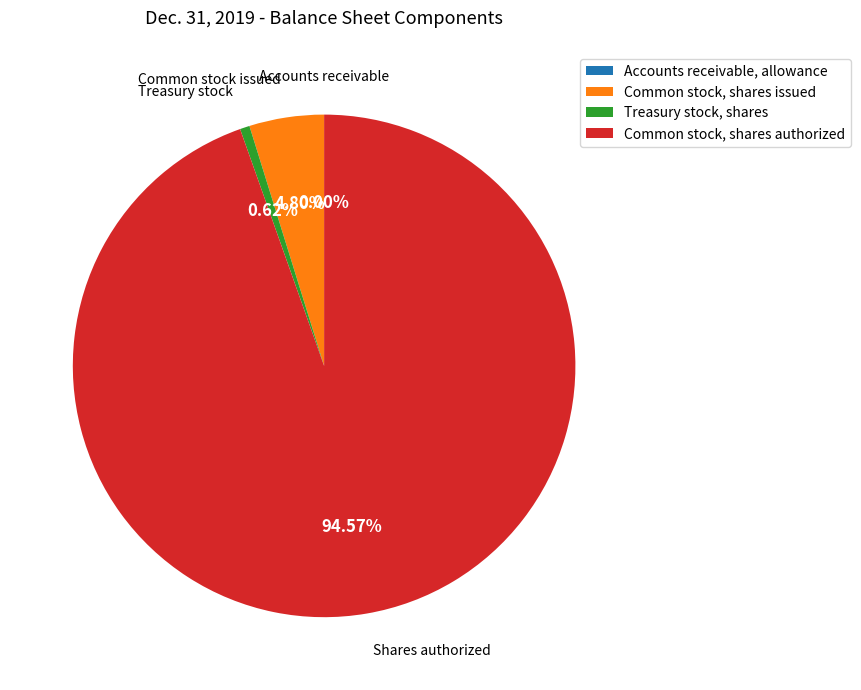

To the nearest percent, what portion does Common stock, shares authorized represent?

95%